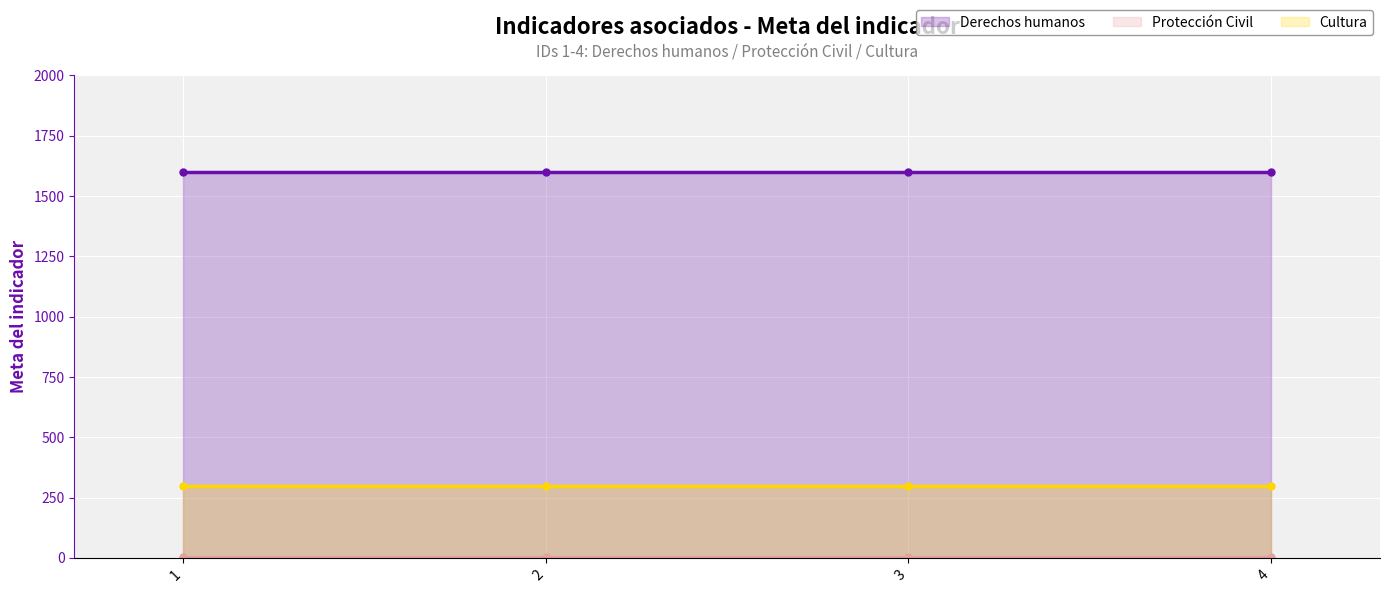

List the series in order of their overall mean, lowest first.

Protección Civil, Cultura, Derechos humanos